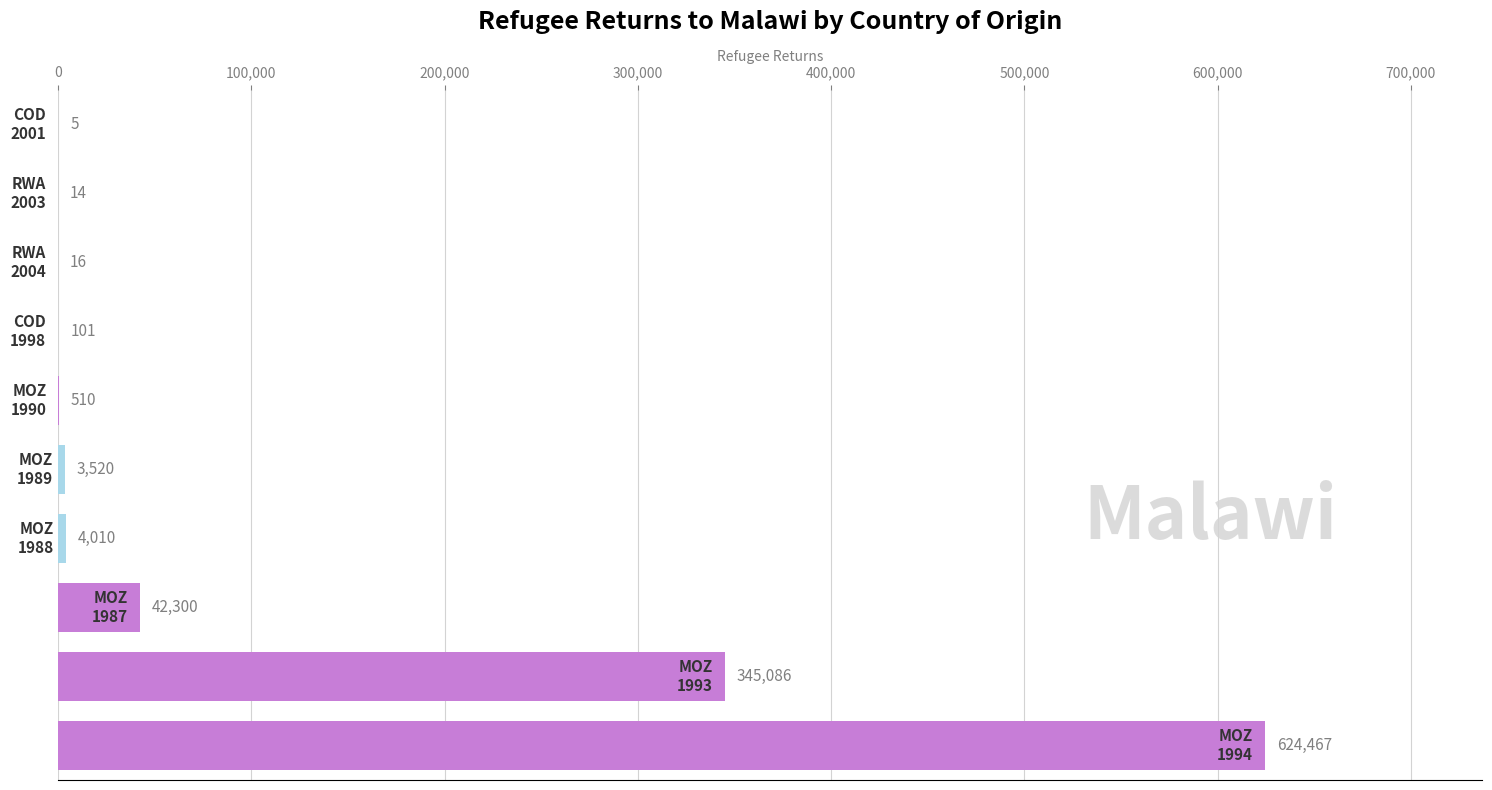

What is the maximum value shown in the chart?

624467